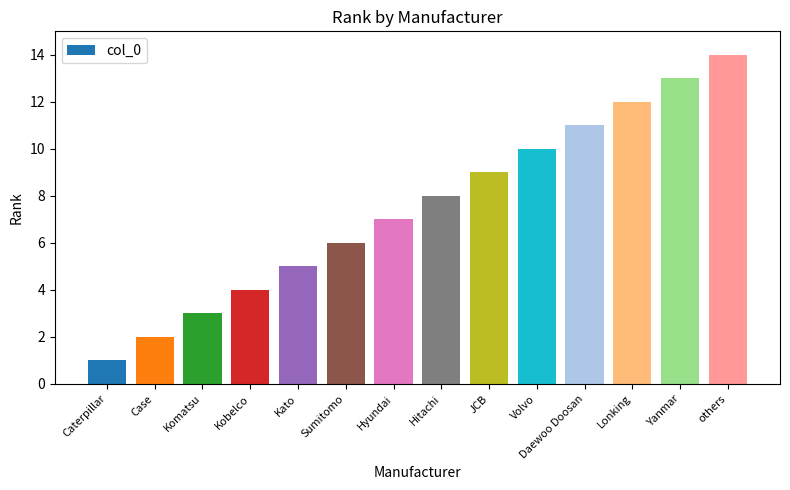

Is it true that the value at Yanmar is 22?

False